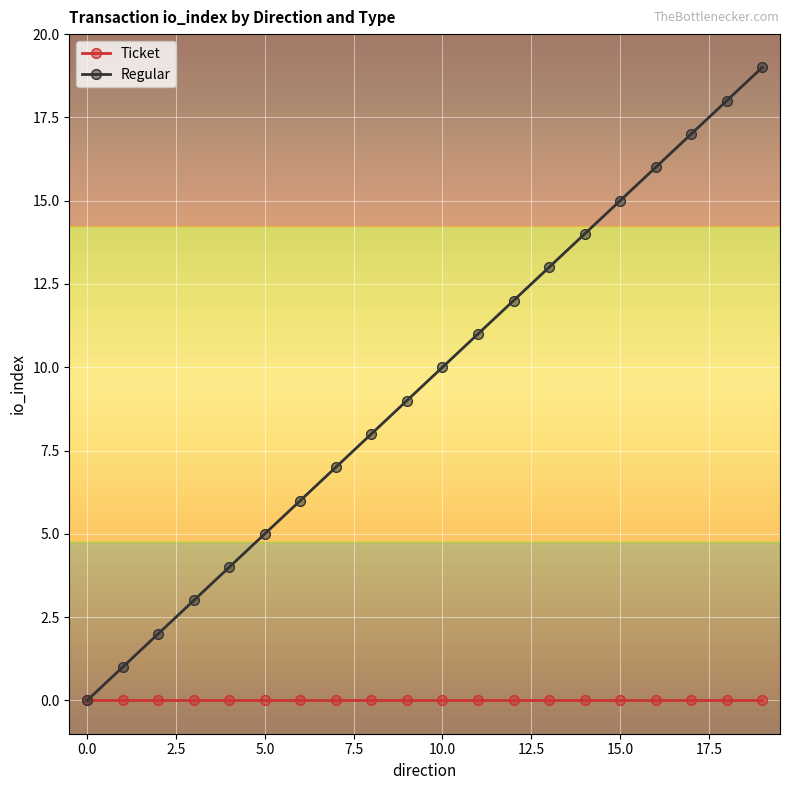

Which series has the largest total across all categories?

Regular